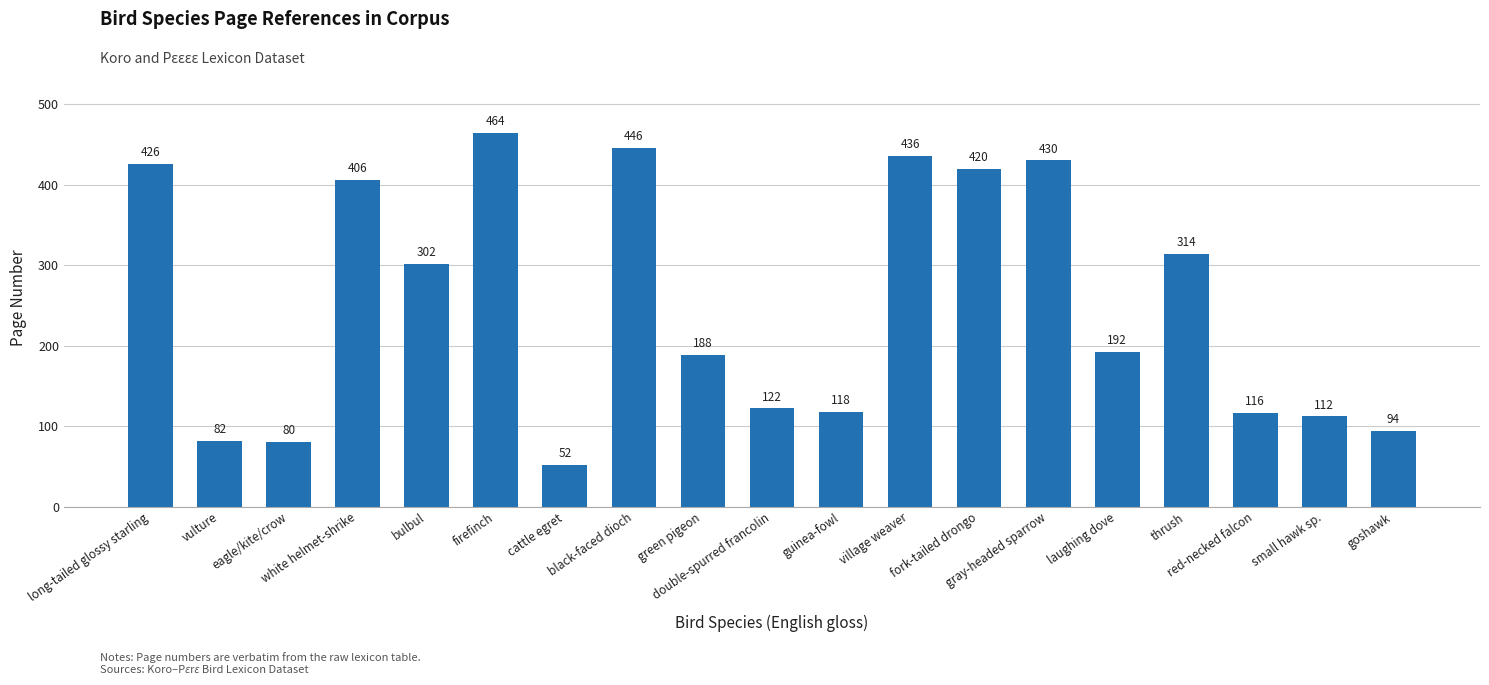

Reading left to right, what are all the values shown in this chart?

long-tailed glossy starling=426	vulture=82	eagle/kite/crow=80	white helmet-shrike=406	bulbul=302	firefinch=464	cattle egret=52	black-faced dioch=446	green pigeon=188	double-spurred francolin=122	guinea-fowl=118	village weaver=436	fork-tailed drongo=420	gray-headed sparrow=430	laughing dove=192	thrush=314	red-necked falcon=116	small hawk sp.=112	goshawk=94